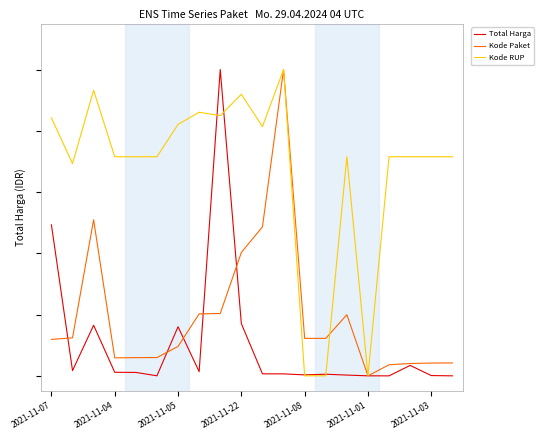

What are all the series names shown in the legend?

Total Harga, Kode Paket, Kode RUP